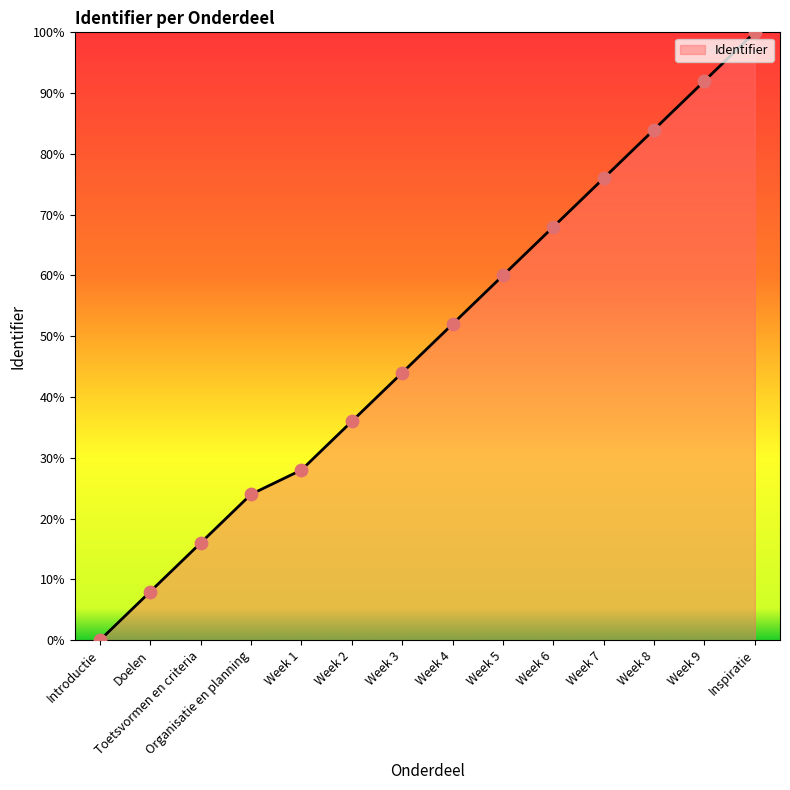

Which has a higher value, Doelen or Week 5?

Week 5